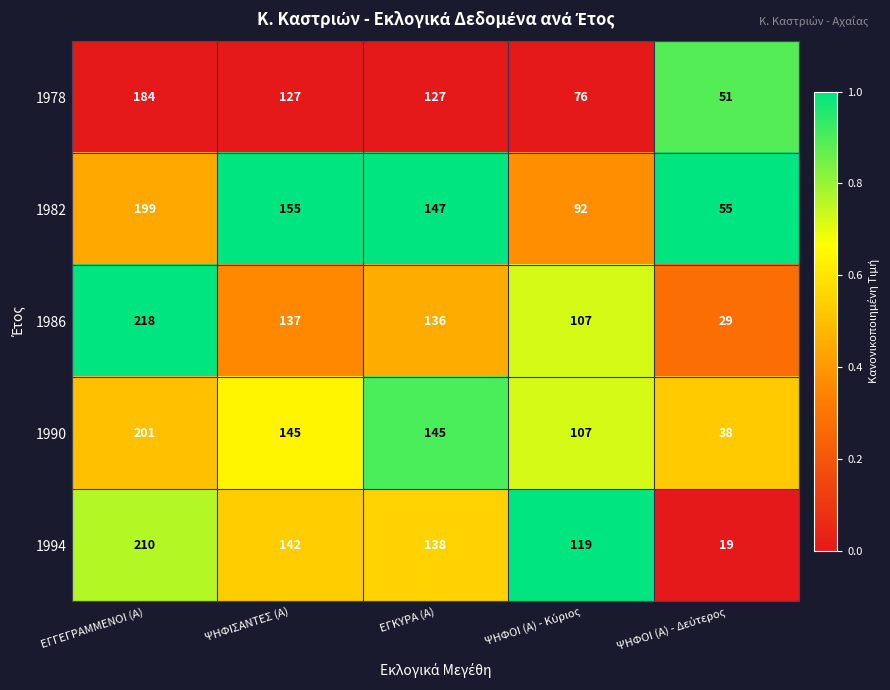

Reading left to right, what are all the values shown in this chart?

1978: 184	127	127	76	51
1982: 199	155	147	92	55
1986: 218	137	136	107	29
1990: 201	145	145	107	38
1994: 210	142	138	119	19